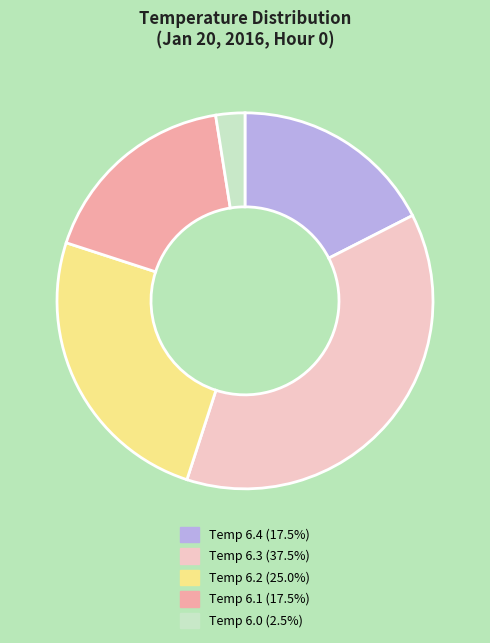

Is there any slice that represents more than half of the pie?

No